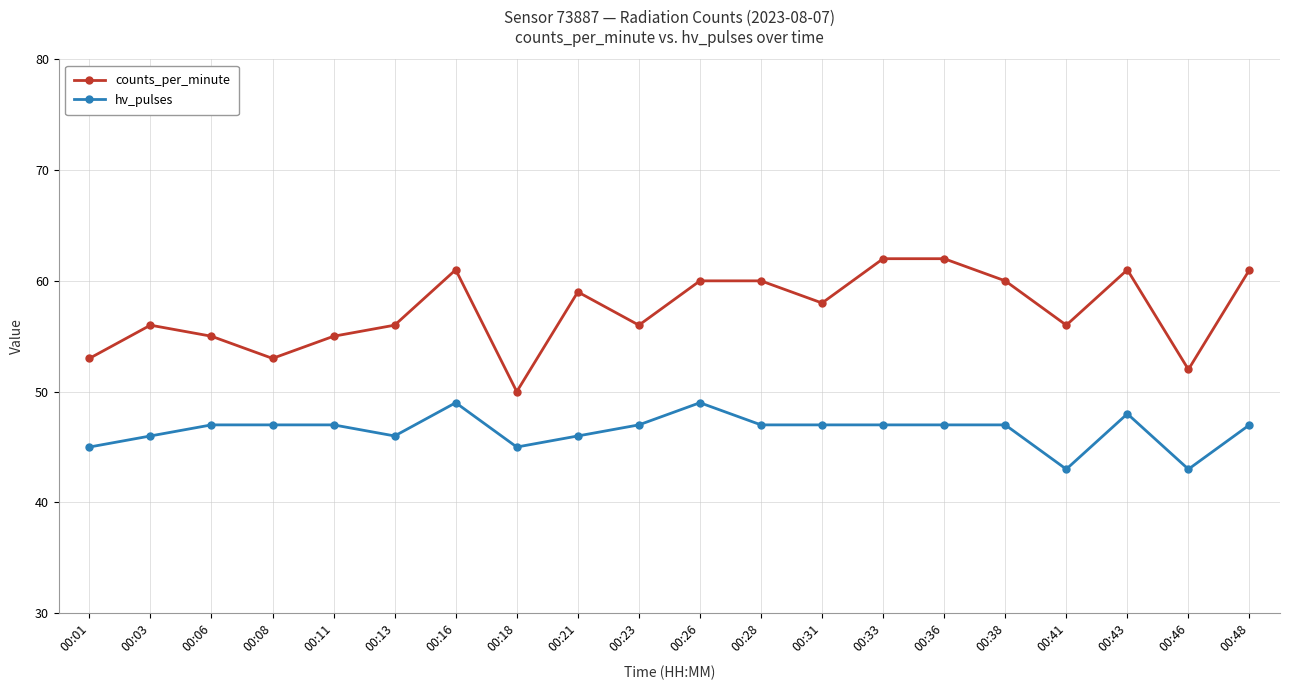

Is it true that hv_pulses equals 84 at 00:48?

False